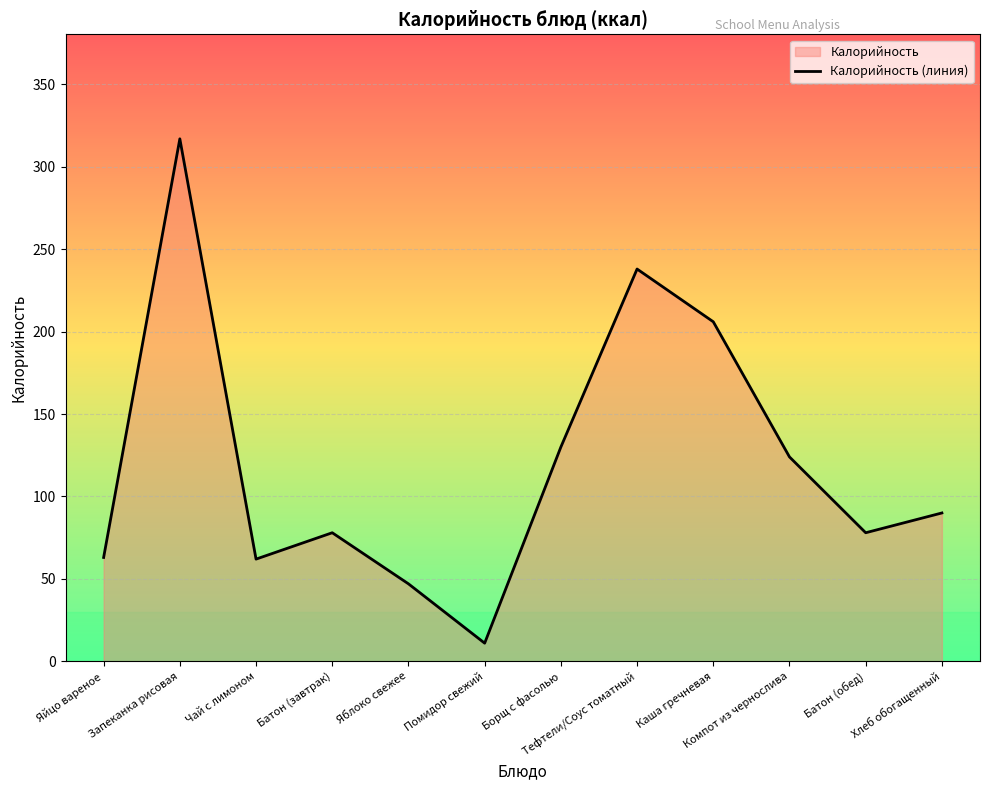

The value at Запеканка рисовая is 158. True or false?

False